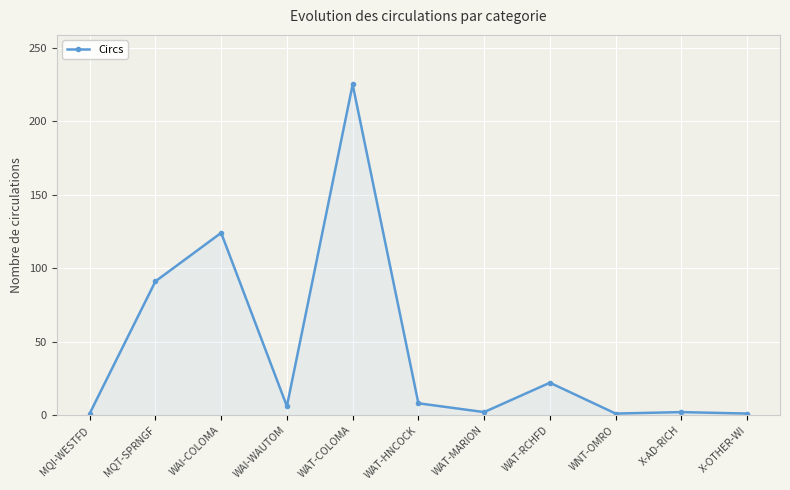

What is the label of the 2nd point from the right?

X-AD-RICH